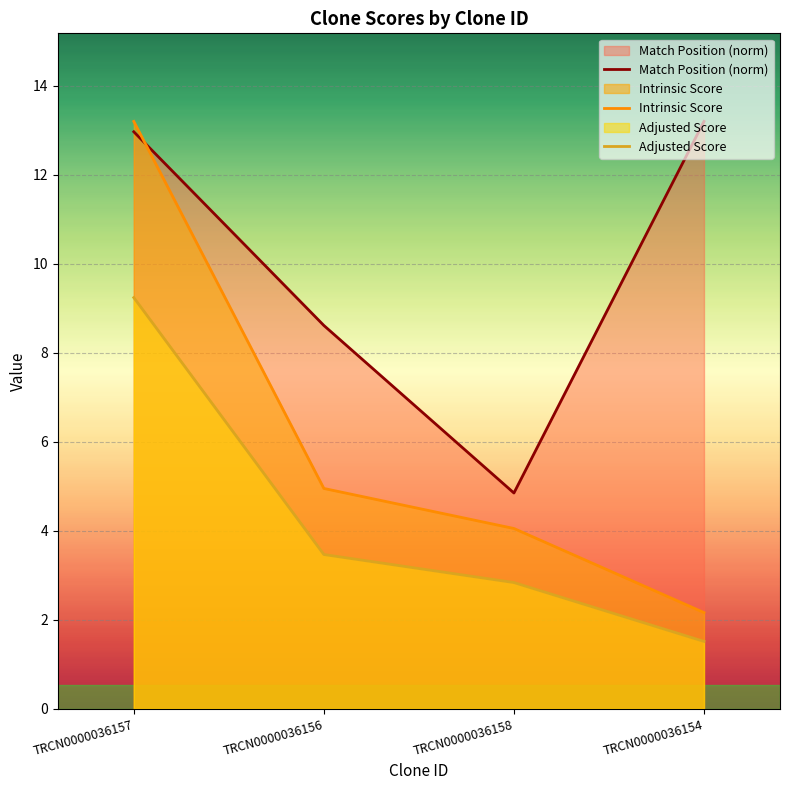

Which series changed the most between TRCN0000036157 and TRCN0000036154?

Intrinsic Score